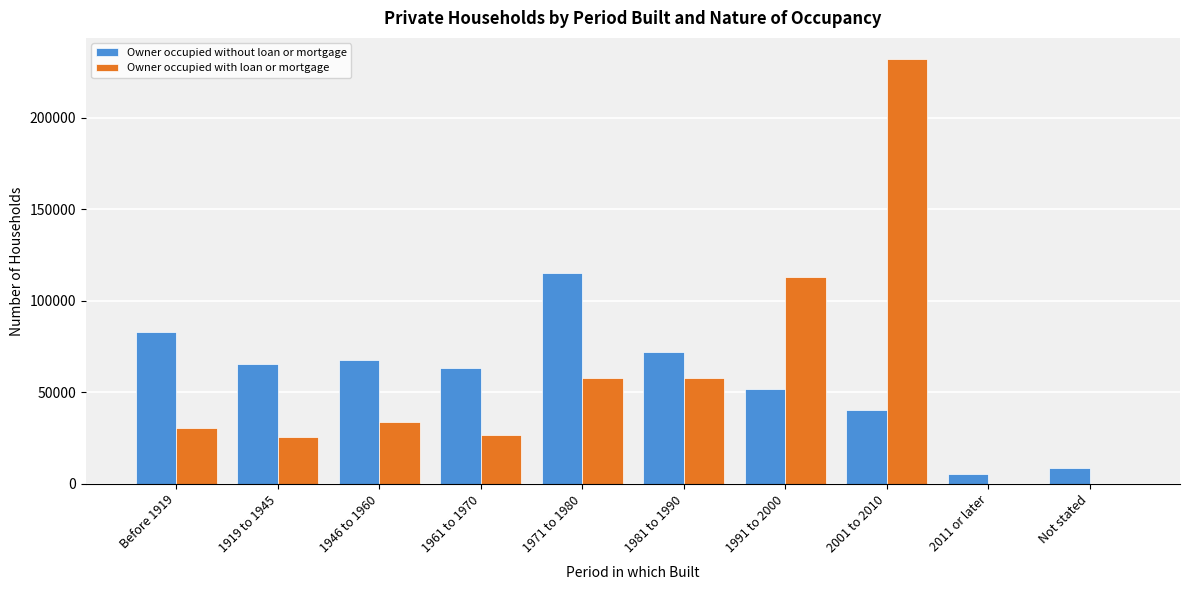

The value of Owner occupied without loan or mortgage at 1981 to 1990 is 72036. True or false?

True